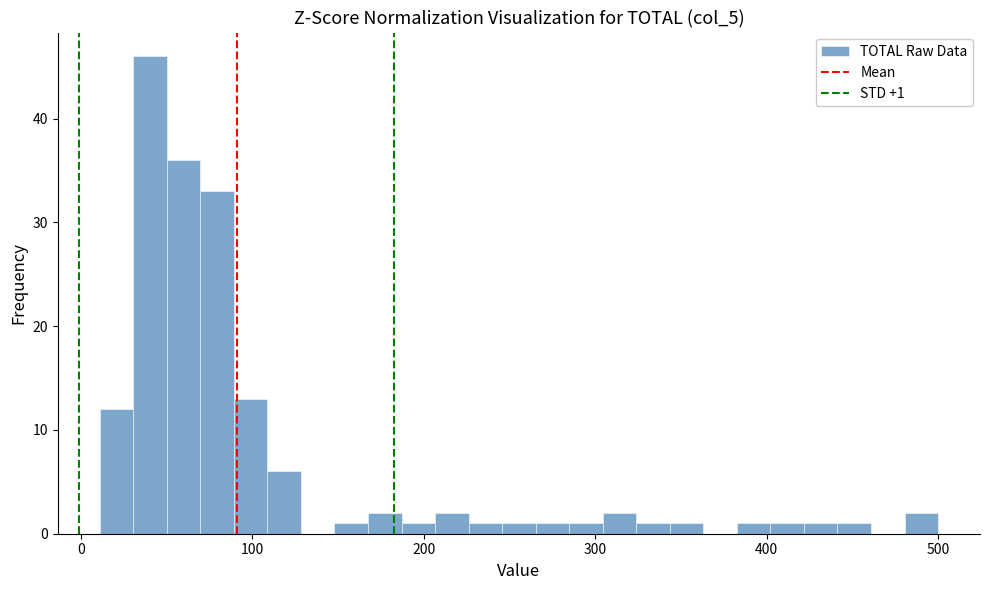

Around what value on the x-axis is the tallest bar? Give the approximate position of its centre, as read against the axis.

40